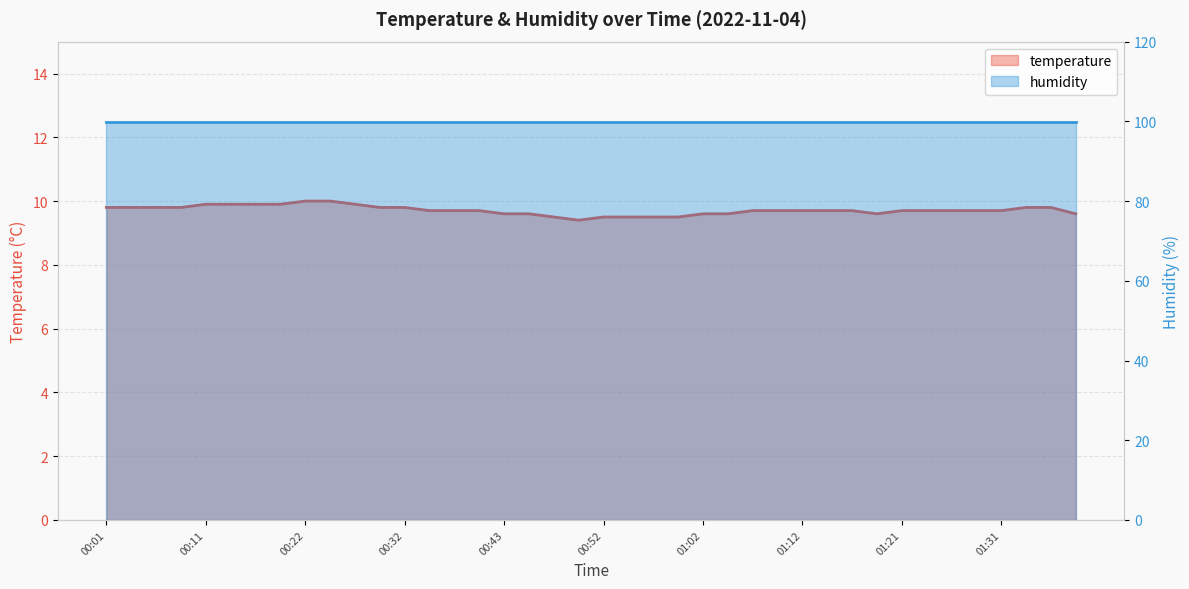

At which label is the value closest to 9?

00:50